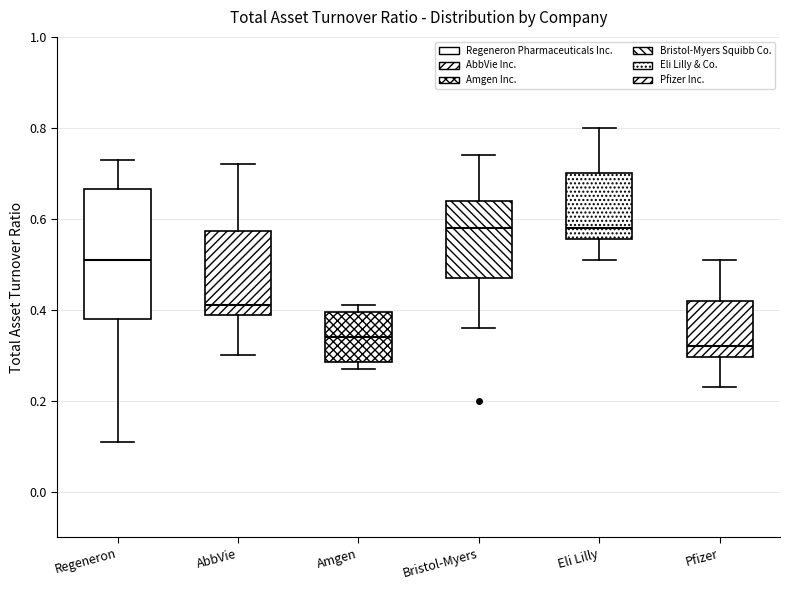

Reading left to right, transcribe this box plot: for each box, give where its median line is, the range the box spans, and where its two whiskers end, as read against the y-axis. The values are not printed on the chart, so give them approximately, as read against the axis.

Regeneron: median 0.52, box 0.38 to 0.66, whiskers 0.12 to 0.74
AbbVie: median 0.42, box 0.38 to 0.58, whiskers 0.30 to 0.72
Amgen: median 0.34, box 0.28 to 0.40, whiskers 0.28 (just below the box's lower edge) to 0.42
Bristol-Myers: median 0.58, box 0.48 to 0.64, whiskers 0.36 to 0.74
Eli Lilly: median 0.58, box 0.56 to 0.70, whiskers 0.52 to 0.80
Pfizer: median 0.32, box 0.30 to 0.42, whiskers 0.24 to 0.52